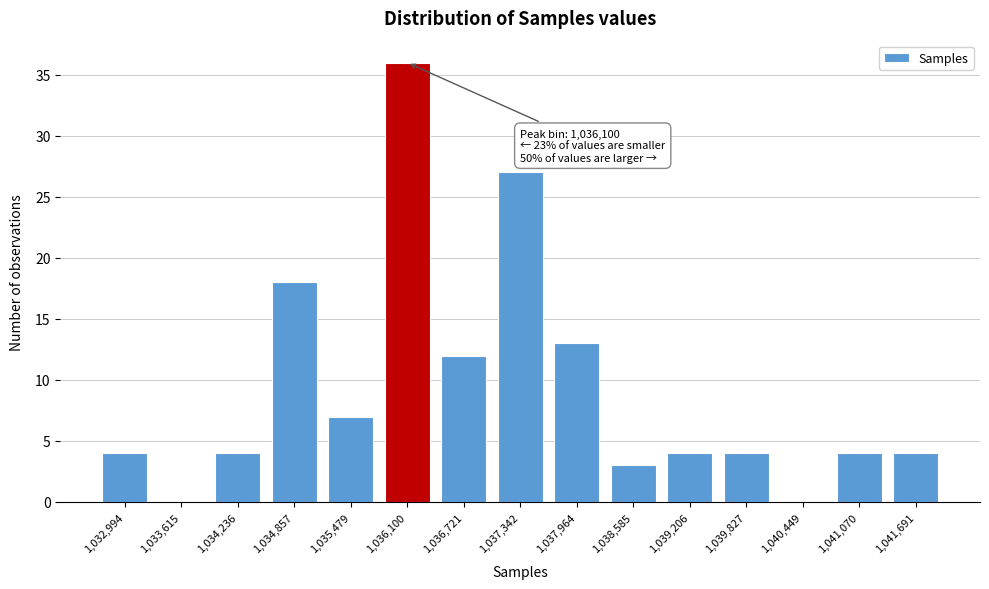

Reading right to left, what are all the values shown in this chart?

1,041,691=4	1,041,070=4	1,040,449=0	1,039,827=4	1,039,206=4	1,038,585=3	1,037,964=13	1,037,342=27	1,036,721=12	1,036,100=36	1,035,479=7	1,034,857=18	1,034,236=4	1,033,615=0	1,032,994=4